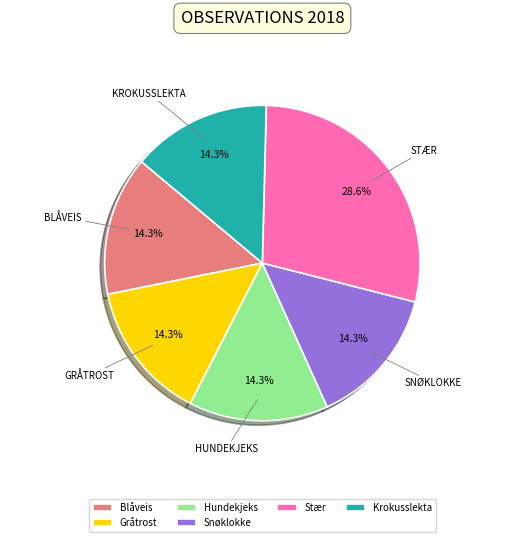

What is the ratio of the value at Krokusslekta to the value at Snøklokke?

1.0